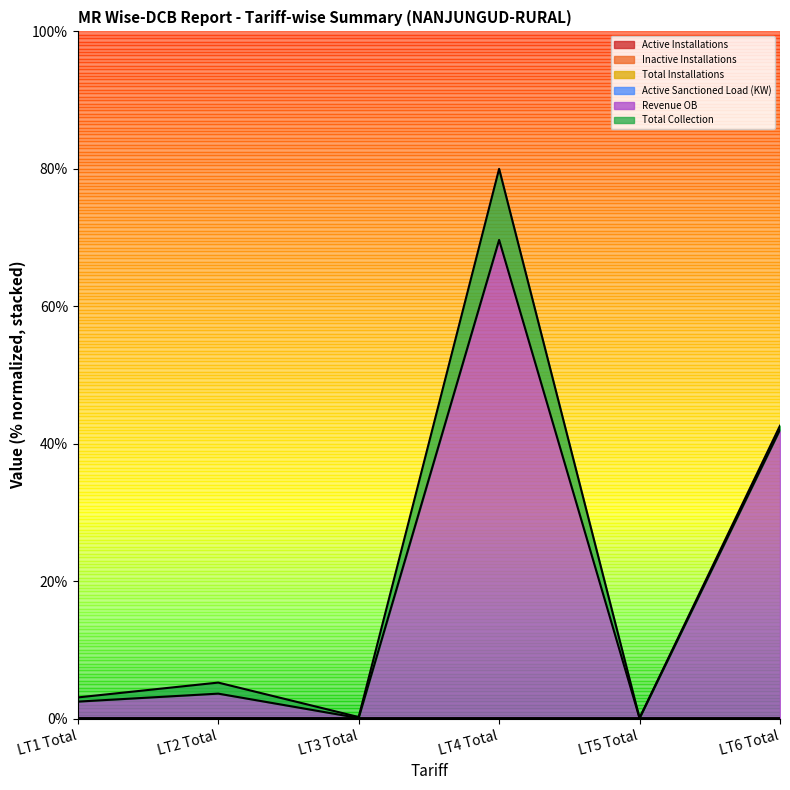

What is the sum of the Revenue OB values at LT3 Total and LT2 Total?

3.7